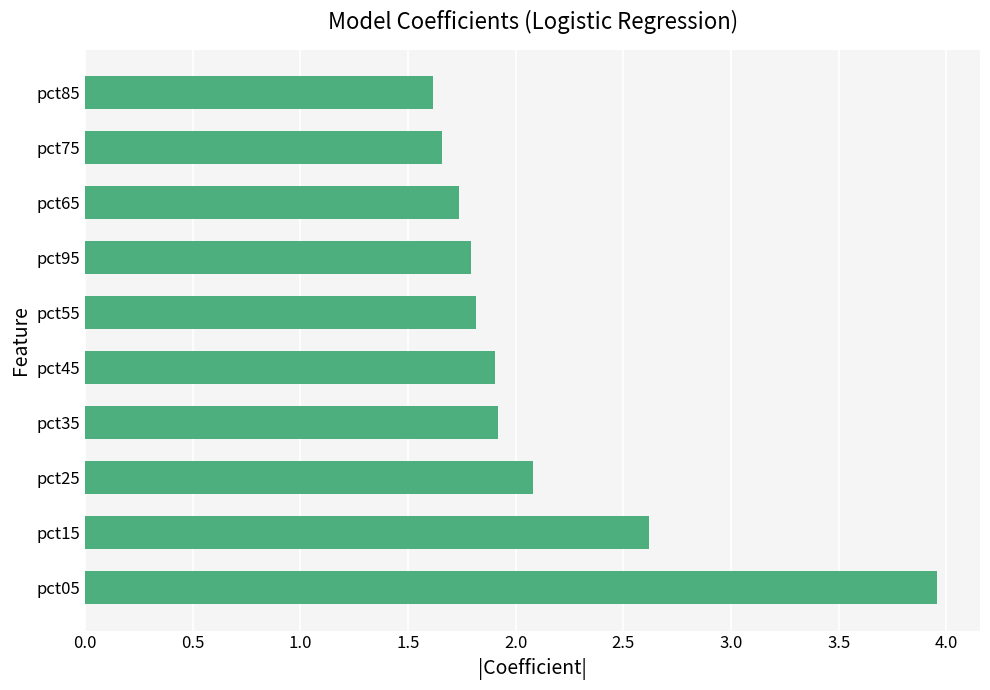

What is the ratio of the value at pct75 to the value at pct55?

0.9